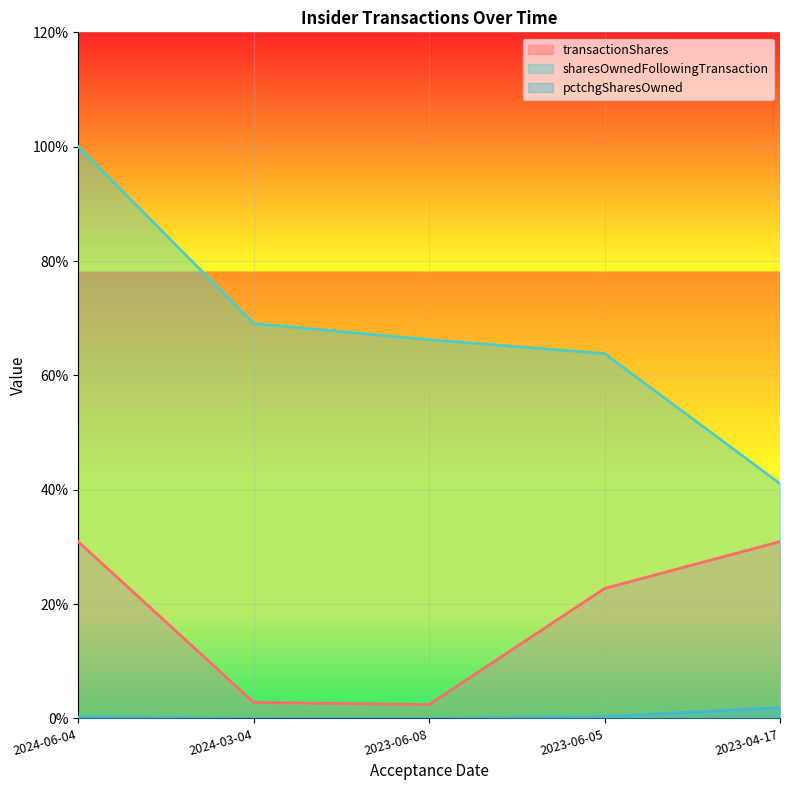

Is the value of pctchgSharesOwned at 2023-06-05 greater than the value of sharesOwnedFollowingTransaction at 2023-06-08?

No